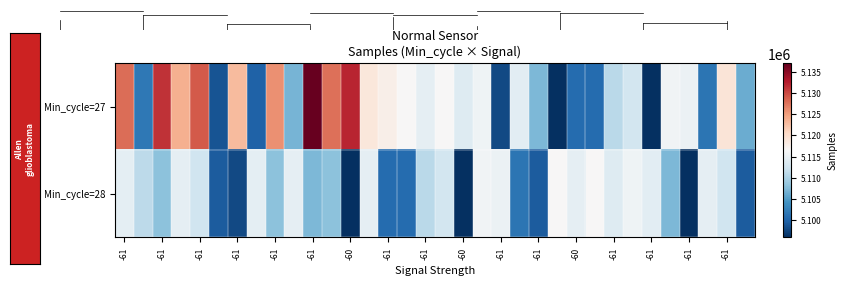

Reading left to right, transcribe all the data shown in this chart.

Min_cycle=27: 5127886	5101786	5131194	5123769	5129017	5098818	5122979	5099923	5125808	5107019	5136906	5127640	5132026	5118706	5117728	5116519	5114607	5116602	5113807	5115549	5097987	5114346	5107341	5095995	5100770	5100685	5110867	5112620	5096149	5115699	5115259	5101533	5119064	5106275
Min_cycle=28: 5114463	5111176	5108006	5114635	5112326	5099445	5097987	5114463	5108006	5114635	5107341	5108006	5095995	5114635	5100770	5100685	5110867	5112620	5096149	5115699	5115259	5101533	5099445	5116519	5114607	5116602	5113807	5115549	5114346	5107341	5095995	5114635	5112326	5099445